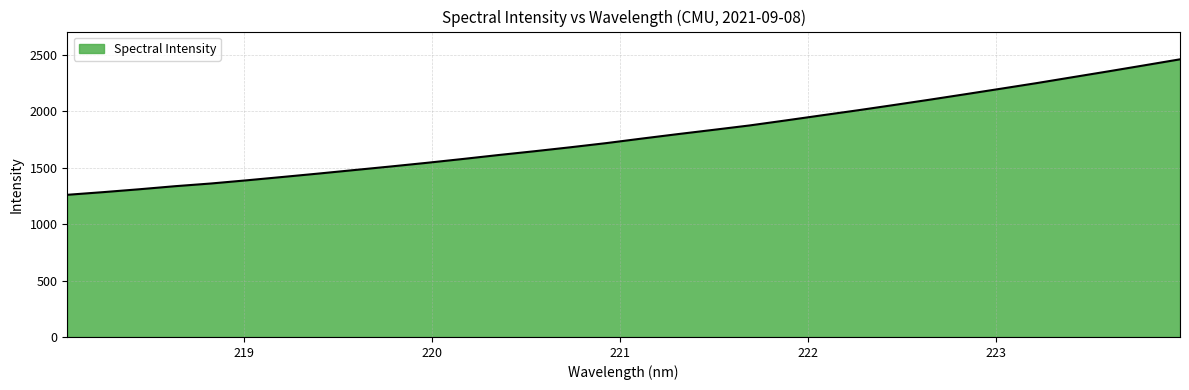

True or false: there are more than 1 points higher than both neighbors.

False